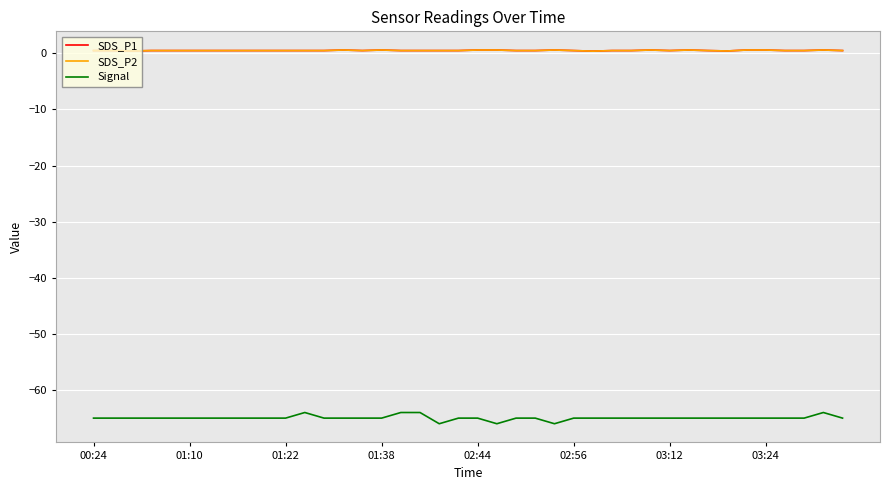

What is the value of the Signal point at the 5th from the left?

-65.0